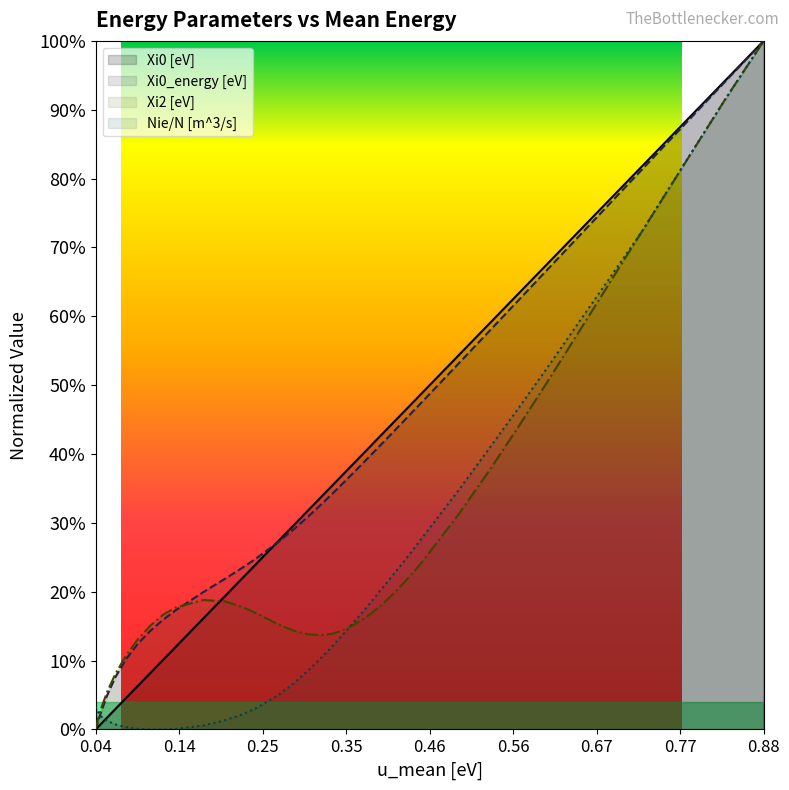

The Xi0 [eV] series shows 0.0 at 0.25. True or false?

True